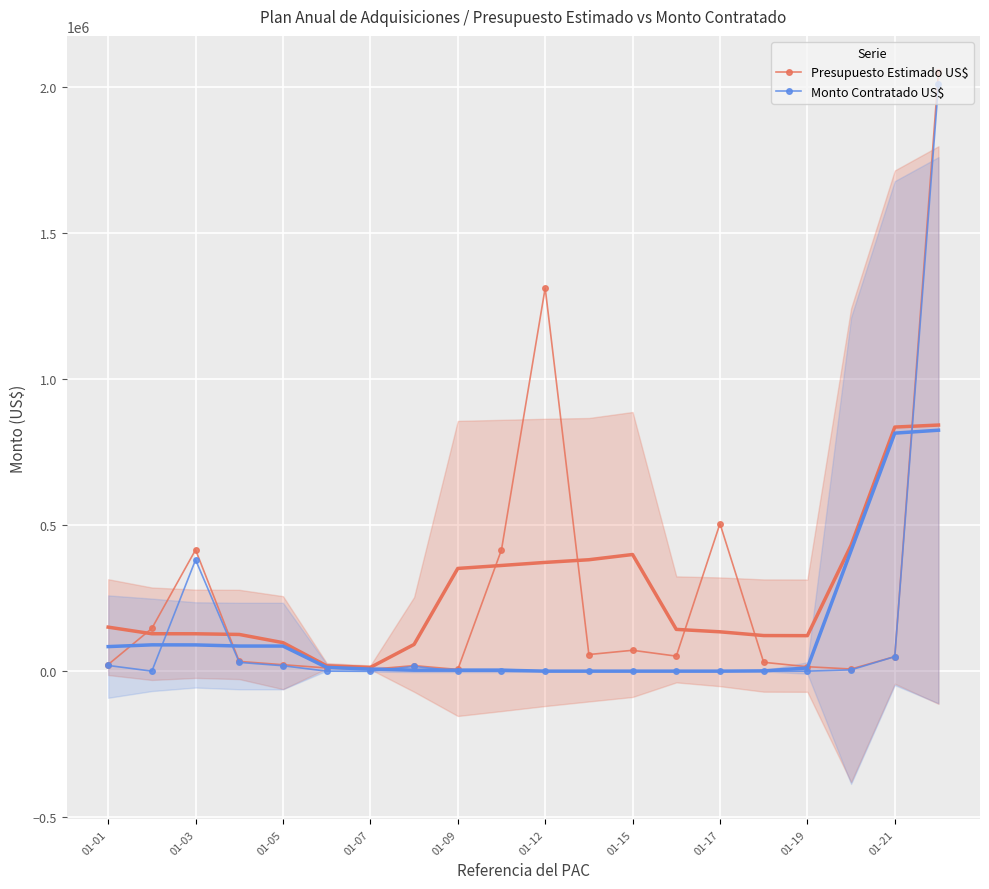

What is the minimum value for Presupuesto Estimado US$?

5758.0